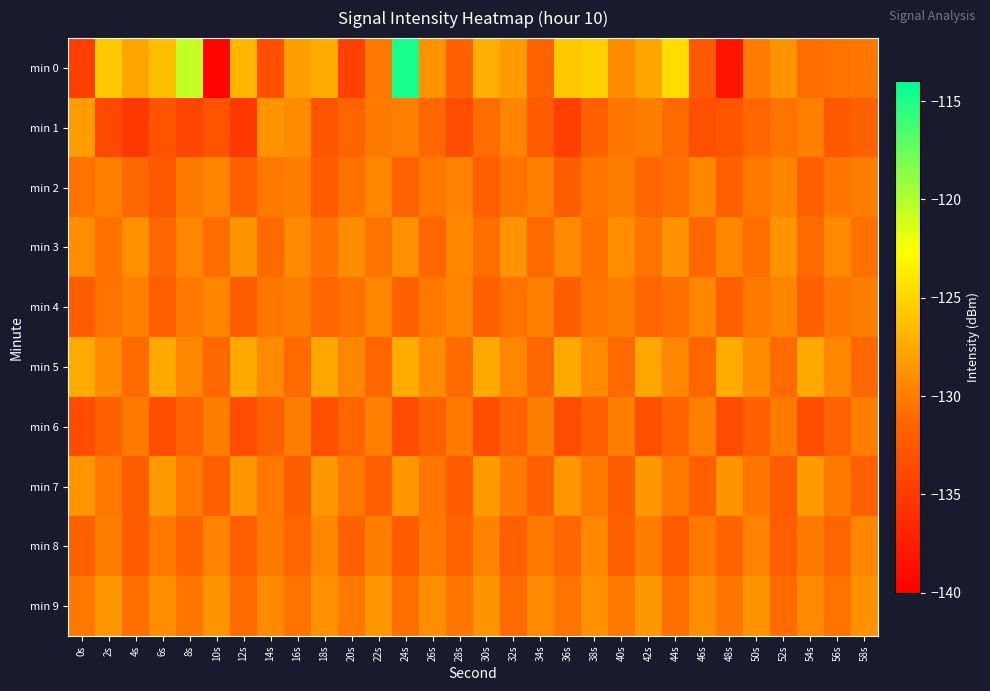

Which series has the largest total across all categories?

min 0